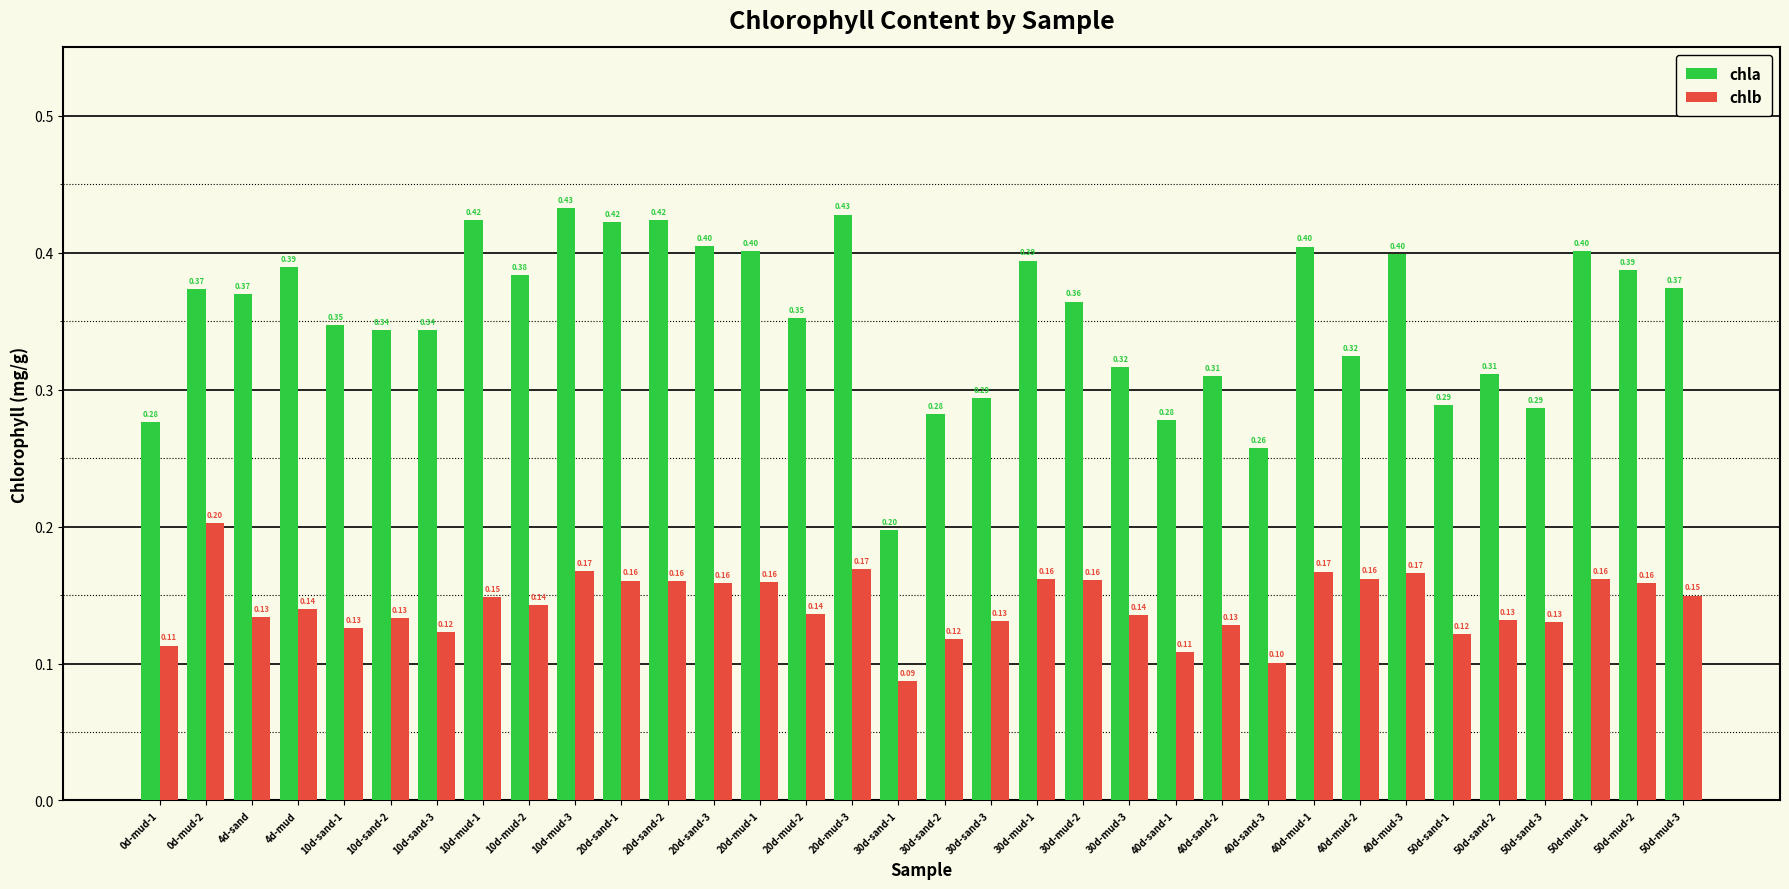

What position from the left is 40d-sand-2?

24